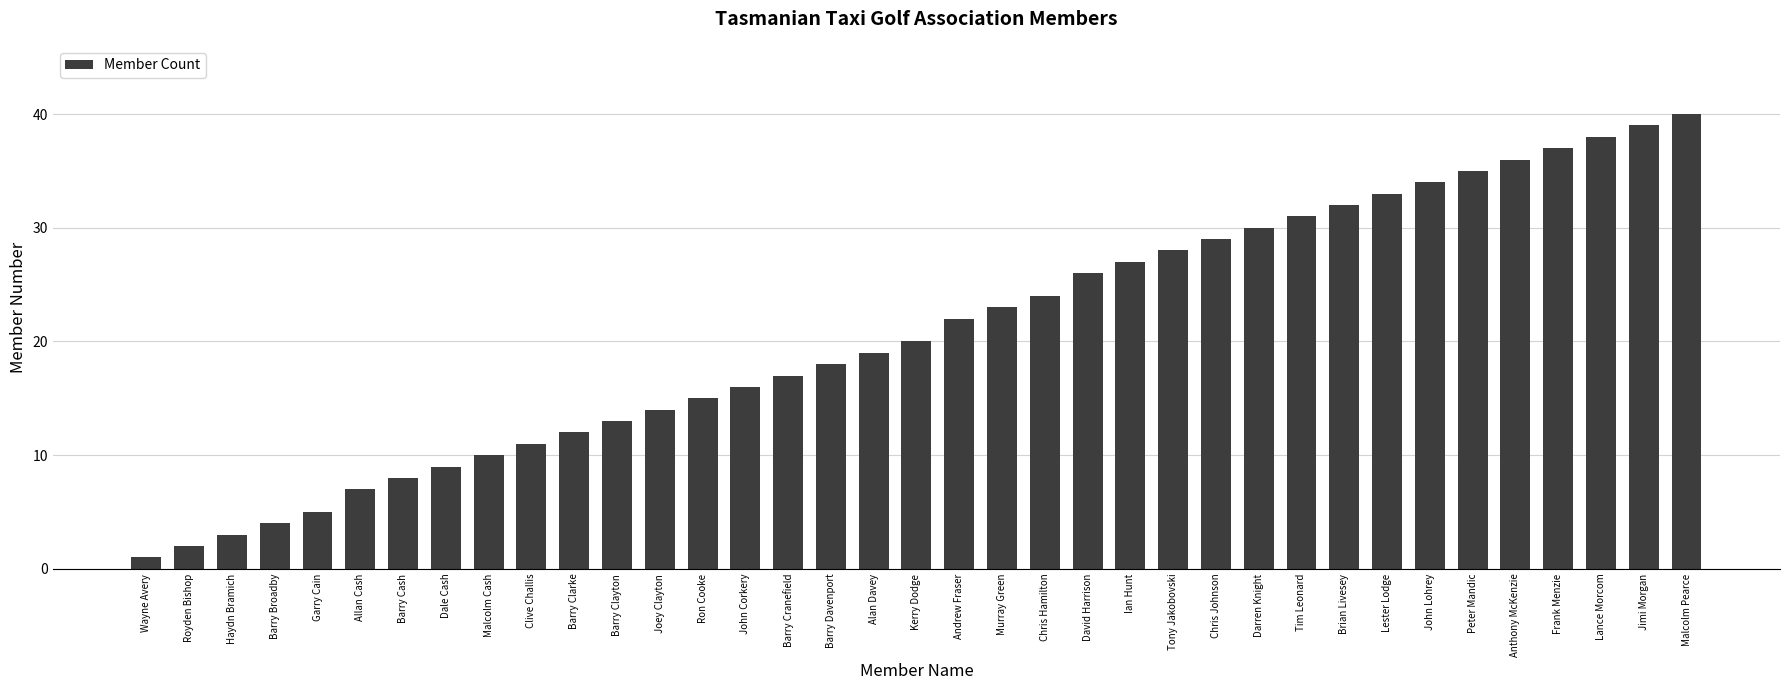

At which label is the value closest to 20?

Kerry Dodge